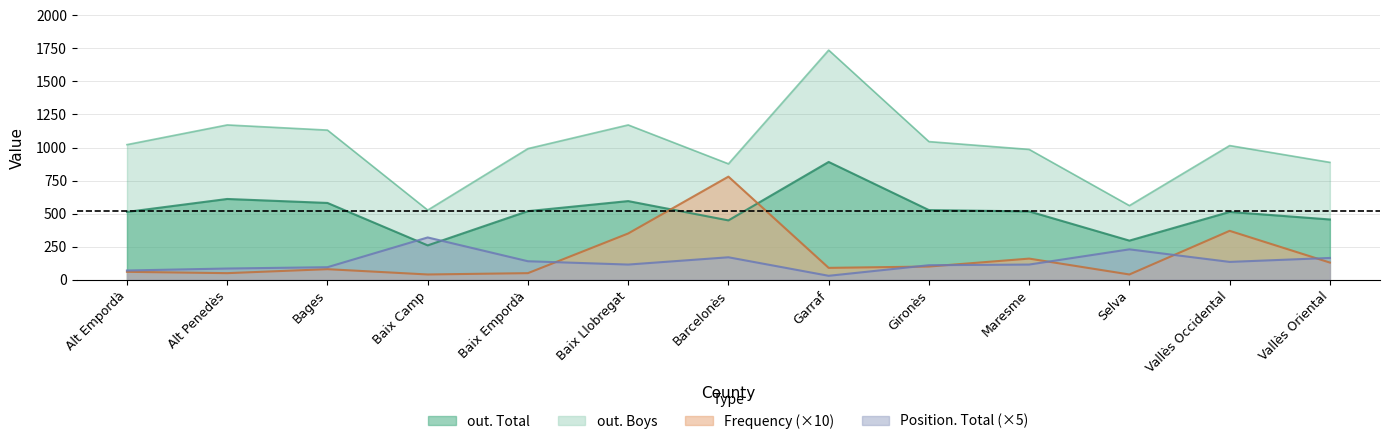

List the series in order of their peak value, highest first.

out. Boys, out. Total, Frequency, Position. Total